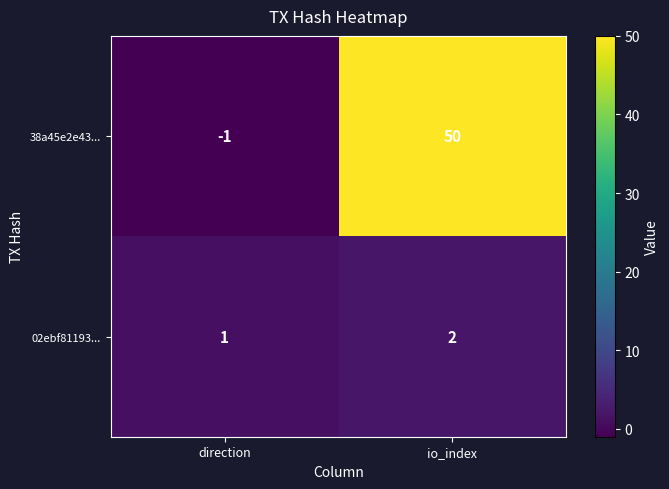

Reading left to right, extract all data points from this chart.

38a45e2e43...: direction=-1	io_index=50
02ebf81193...: direction=1	io_index=2